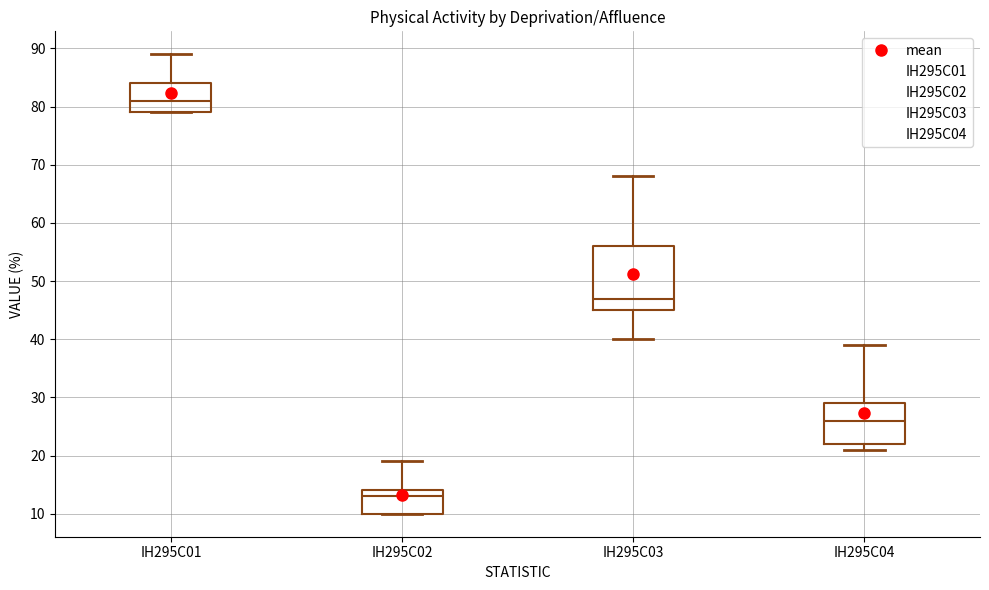

Comparing the boxes themselves (not the whiskers), which one is the tallest?

IH295C03